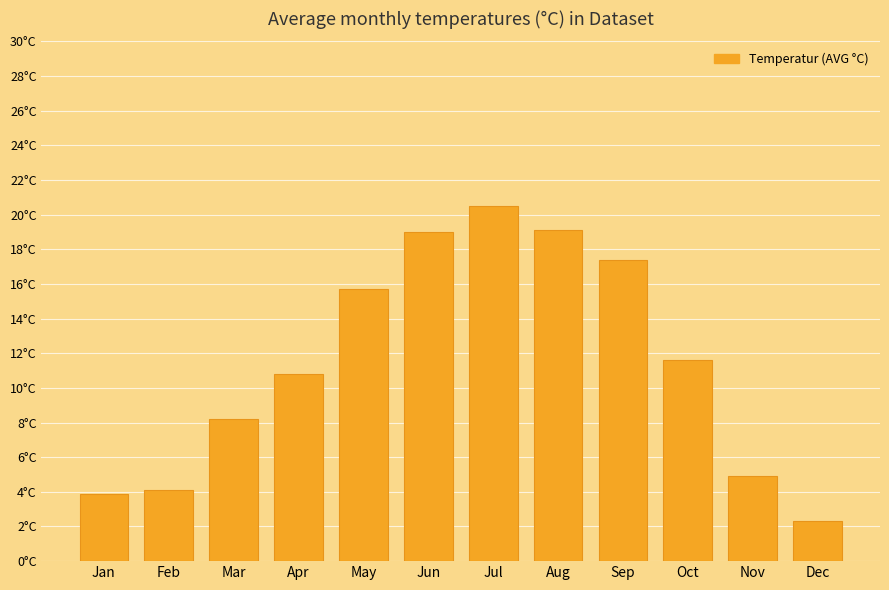

Does the chart contain any negative values?

No